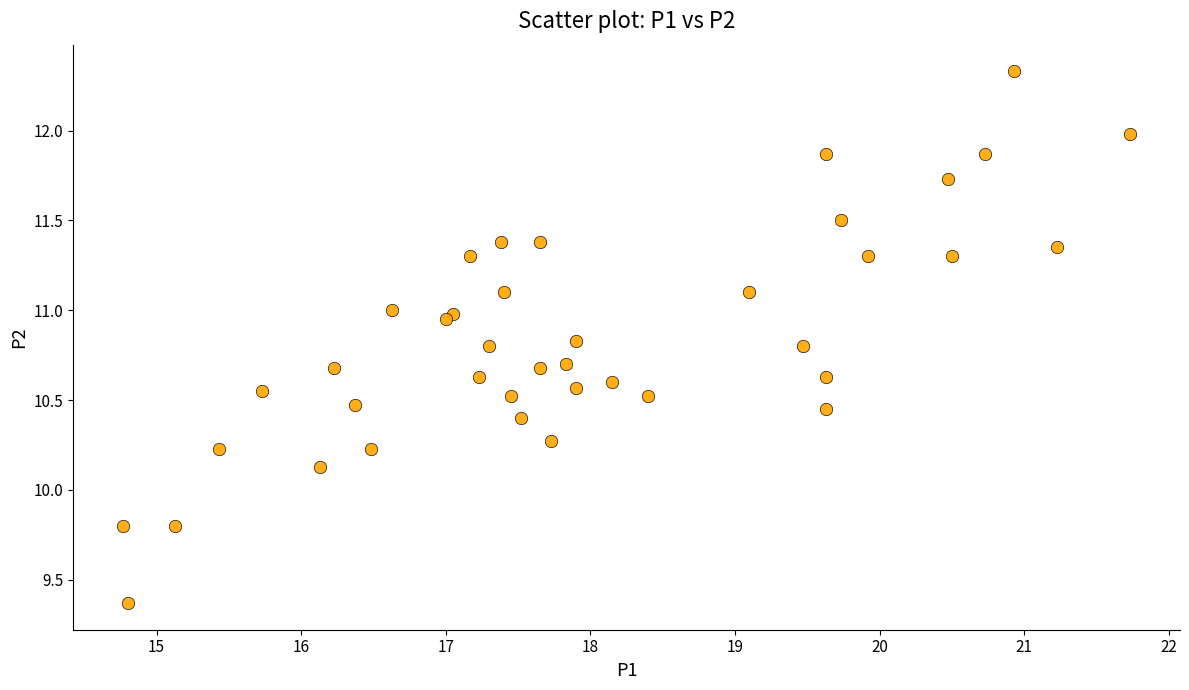

What Y value in the scatter plot is closest to 10?

10.1